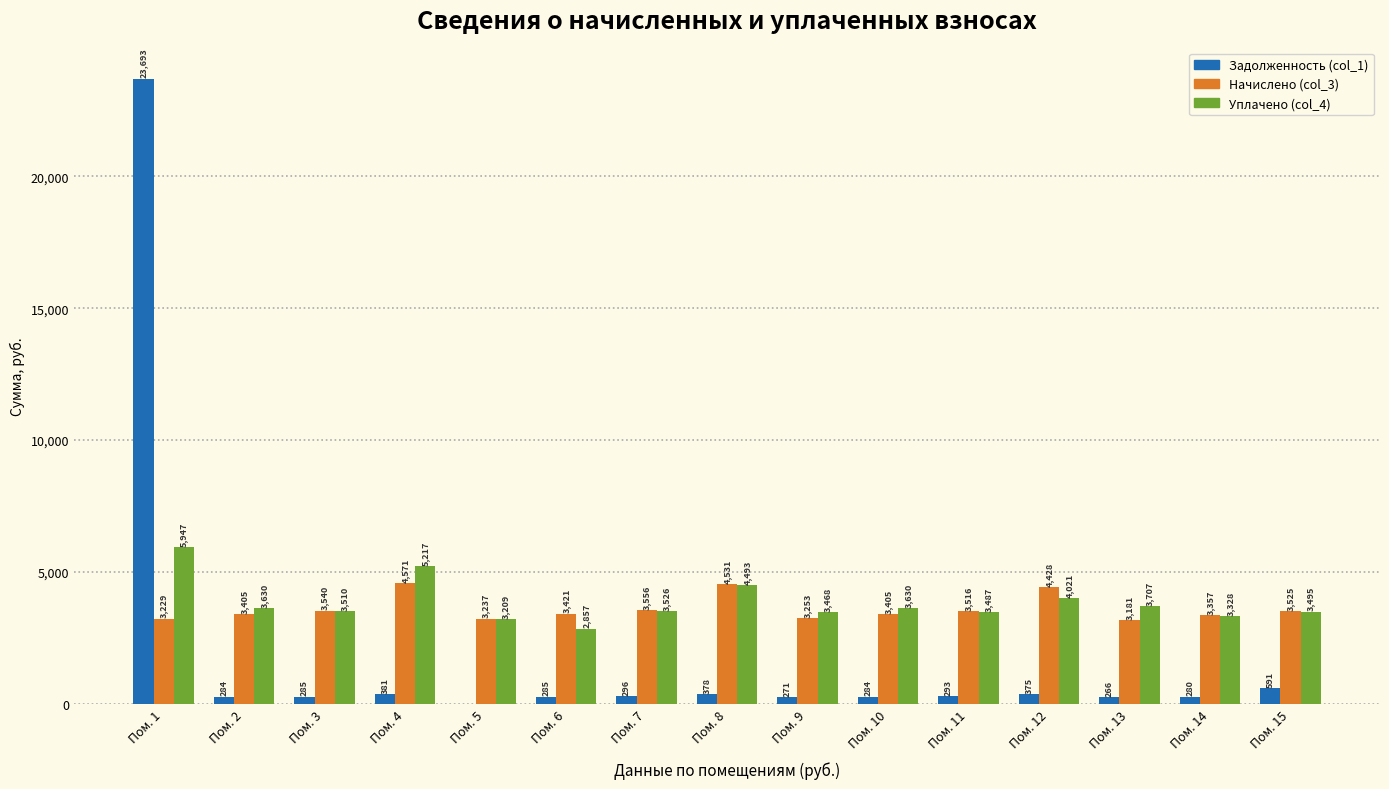

What value does the Задолженность (col_1) series have at Пом. 2?

283.7